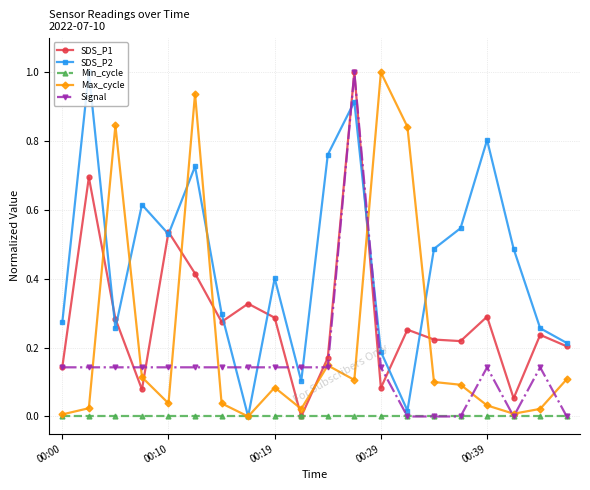

Which series has the largest total across all categories?

SDS_P2